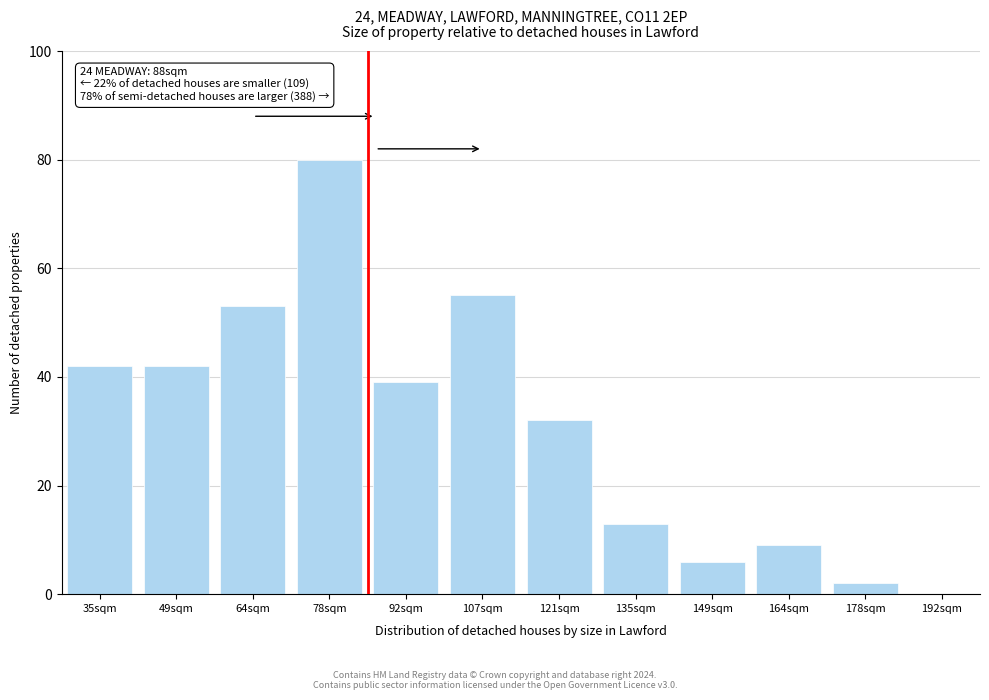

Reading left to right, list all the values displayed in this chart.

35sqm=42	49sqm=42	64sqm=53	78sqm=80	92sqm=39	107sqm=55	121sqm=32	135sqm=13	149sqm=6	164sqm=9	178sqm=2	192sqm=0